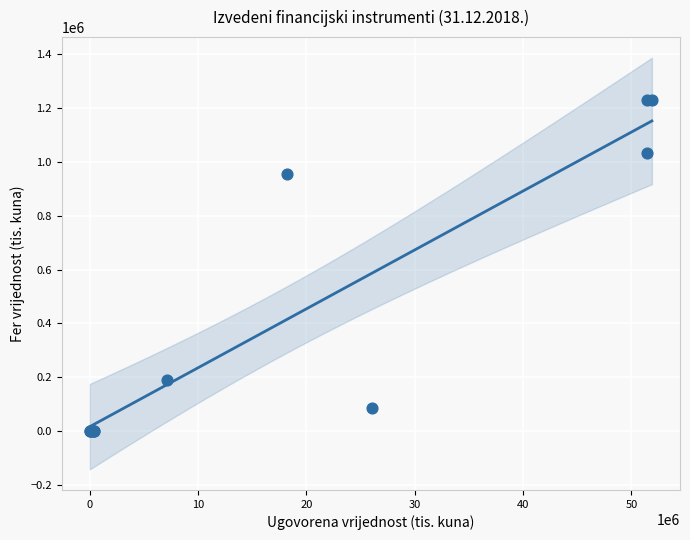

What Y value in the scatter plot is closest to 615938?

955665